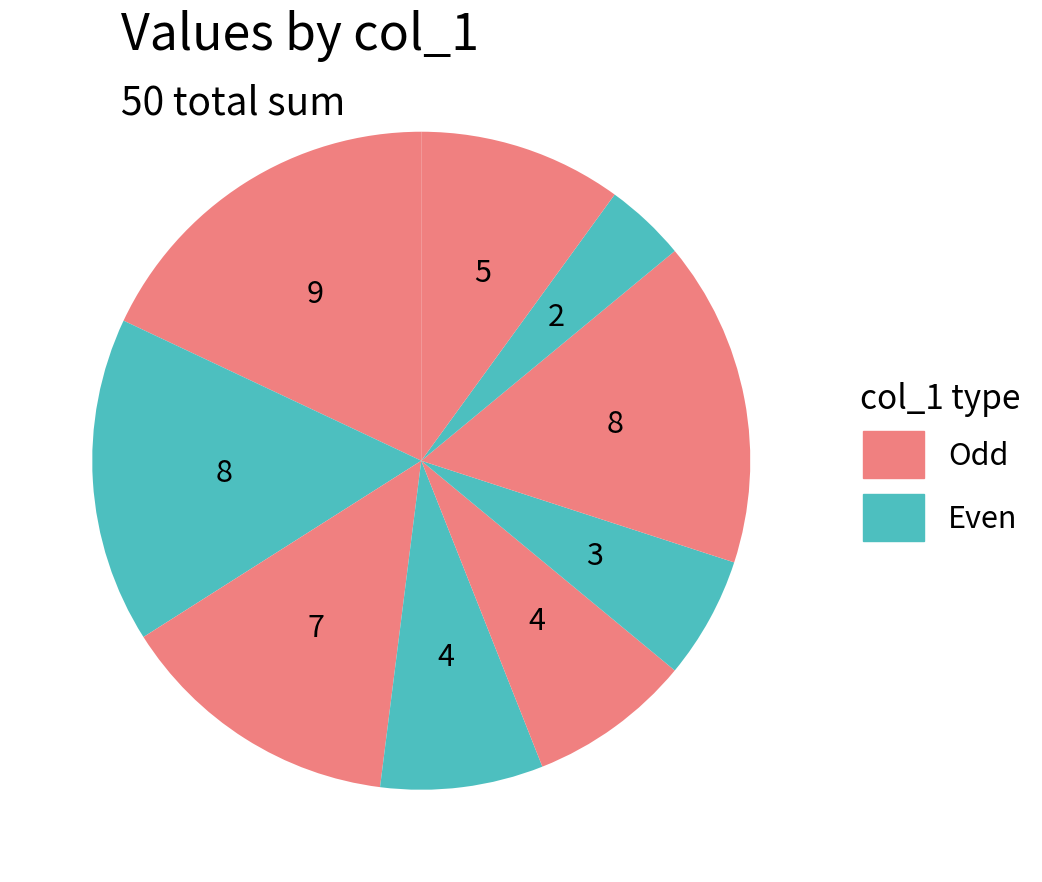

Count the number of slices in the pie.

9